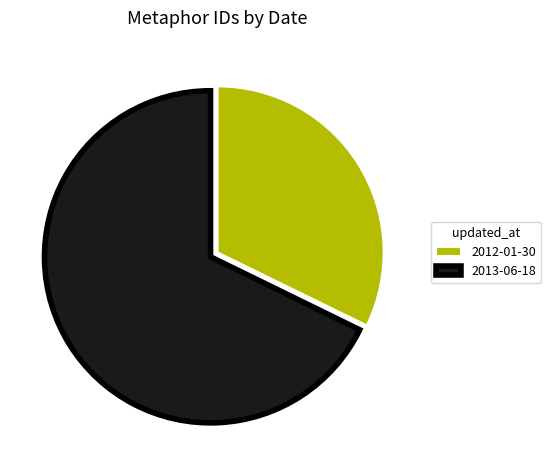

Between 2013-06-18 and 2012-01-30, which is larger?

2013-06-18